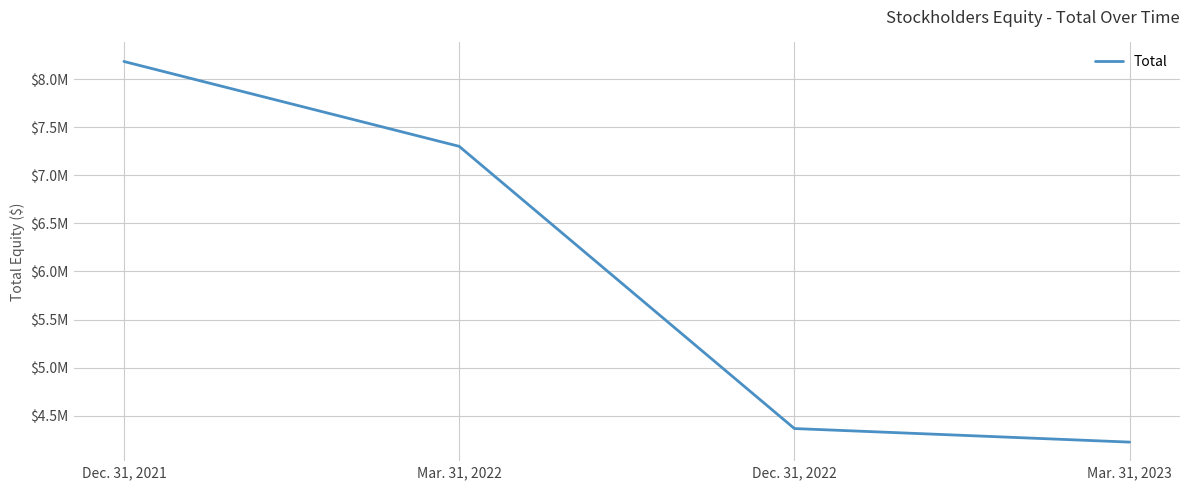

Rank the categories by value from highest to lowest.

Dec. 31, 2021, Mar. 31, 2022, Dec. 31, 2022, Mar. 31, 2023